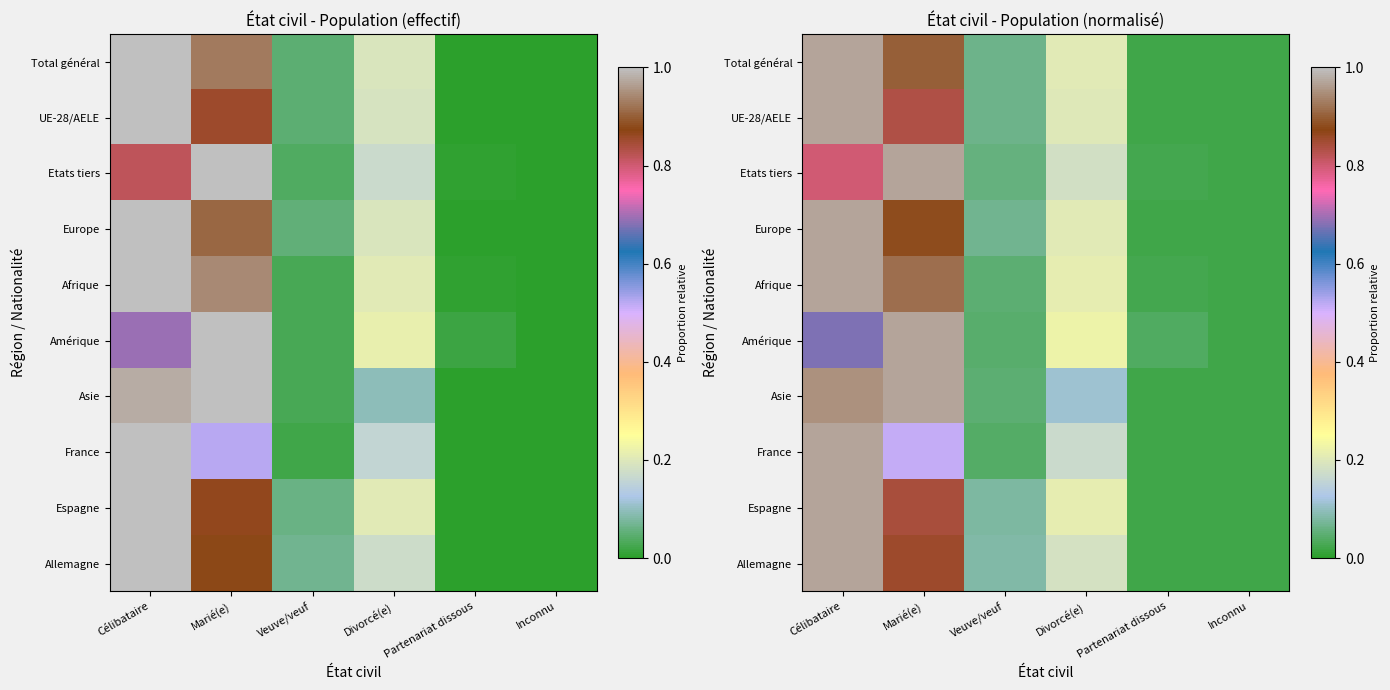

At Inconnu, list the series in order from largest to smallest.

Amérique, Afrique, Etats tiers, Asie, Total général, Europe, UE-28/AELE, France, Espagne, Allemagne